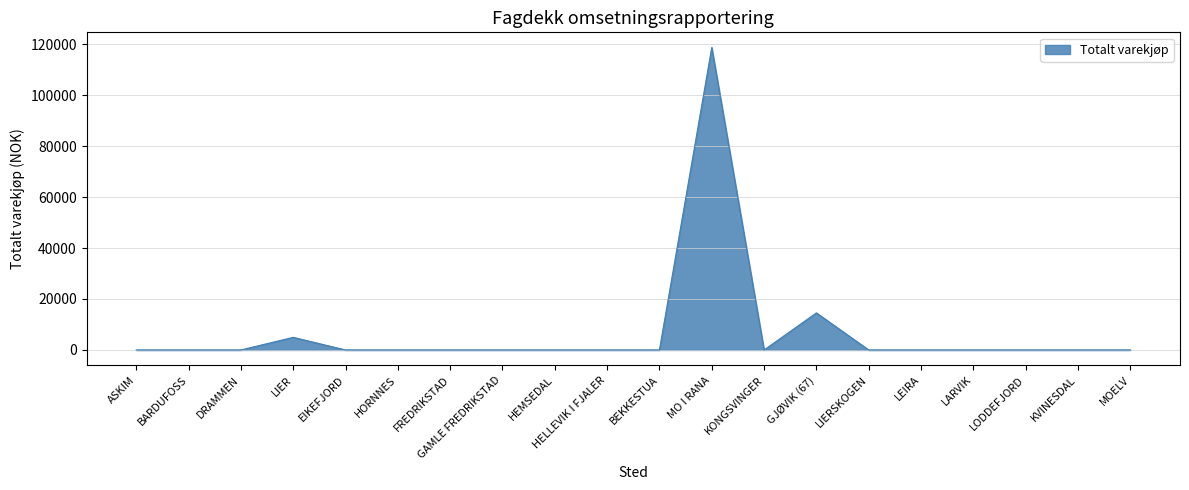

Which has a higher value, BARDUFOSS or MO I RANA?

MO I RANA